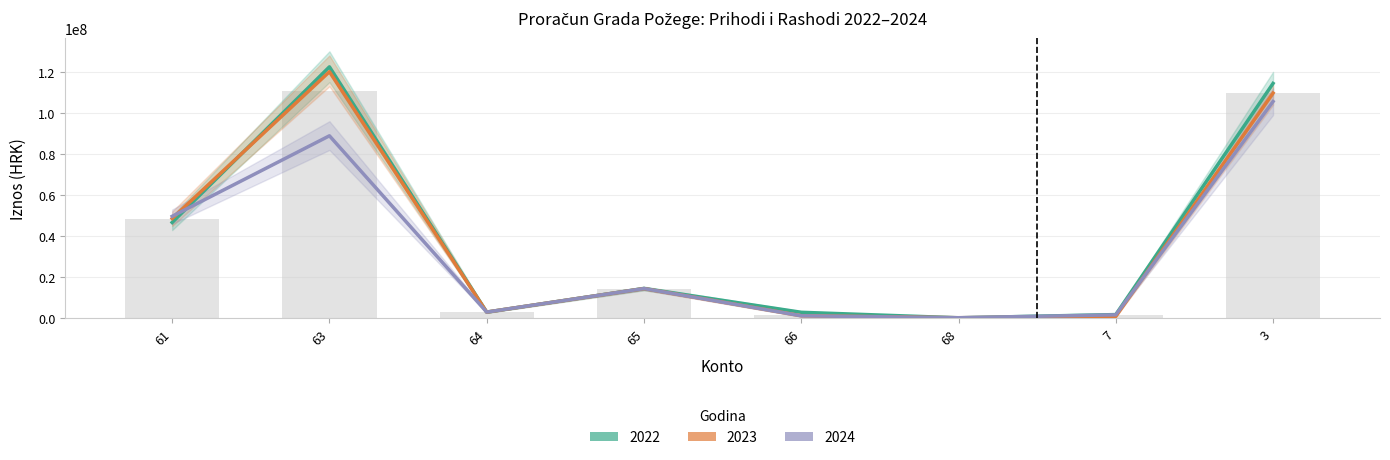

True or false: 2022 has a value of 3003500 at 66.

True